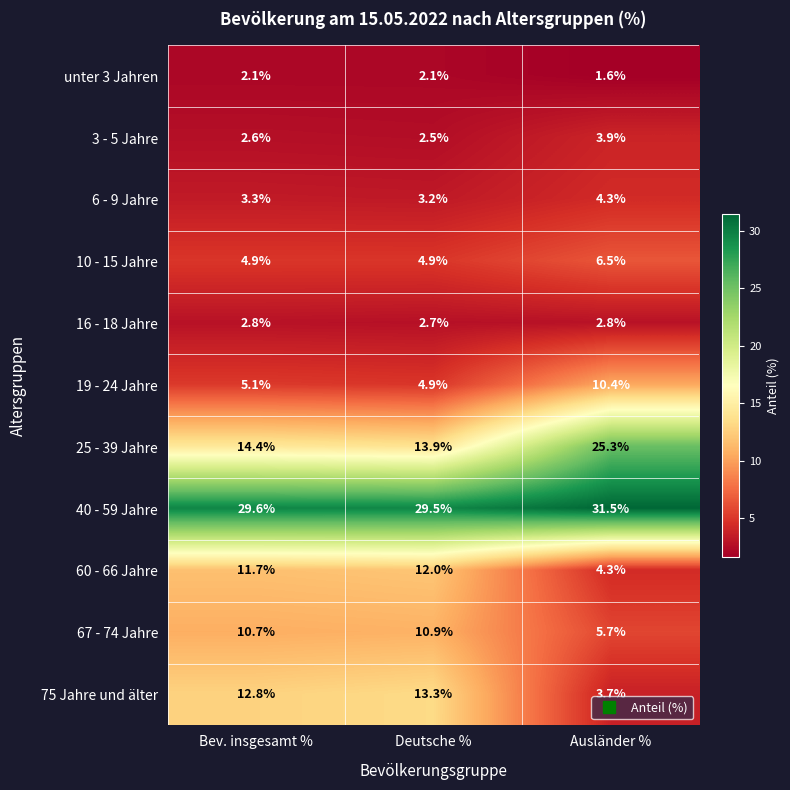

What is the greatest value displayed?

31.5